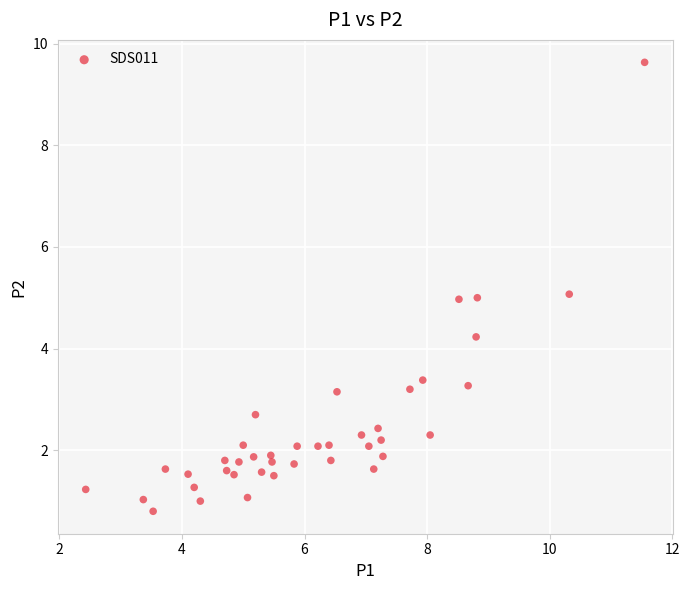

What is the range of X values (max minus min)?

9.1